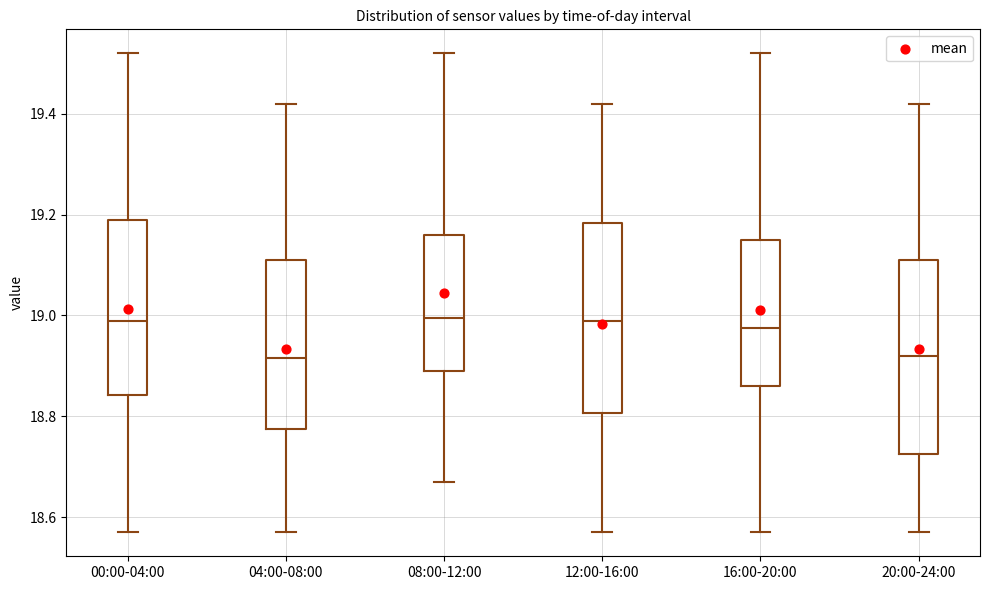

Reading left to right, transcribe this box plot: for each box, give where its median line is, the range the box spans, and where its two whiskers end, as read against the y-axis. The values are not printed on the chart, so give them approximately, as read against the axis.

00:00-04:00: median 19.00, box 18.84 to 19.20, whiskers 18.58 to 19.52
04:00-08:00: median 18.92, box 18.78 to 19.12, whiskers 18.58 to 19.42
08:00-12:00: median 19.00, box 18.90 to 19.16, whiskers 18.68 to 19.52
12:00-16:00: median 19.00, box 18.80 to 19.18, whiskers 18.58 to 19.42
16:00-20:00: median 18.98, box 18.86 to 19.16, whiskers 18.58 to 19.52
20:00-24:00: median 18.92, box 18.72 to 19.12, whiskers 18.58 to 19.42